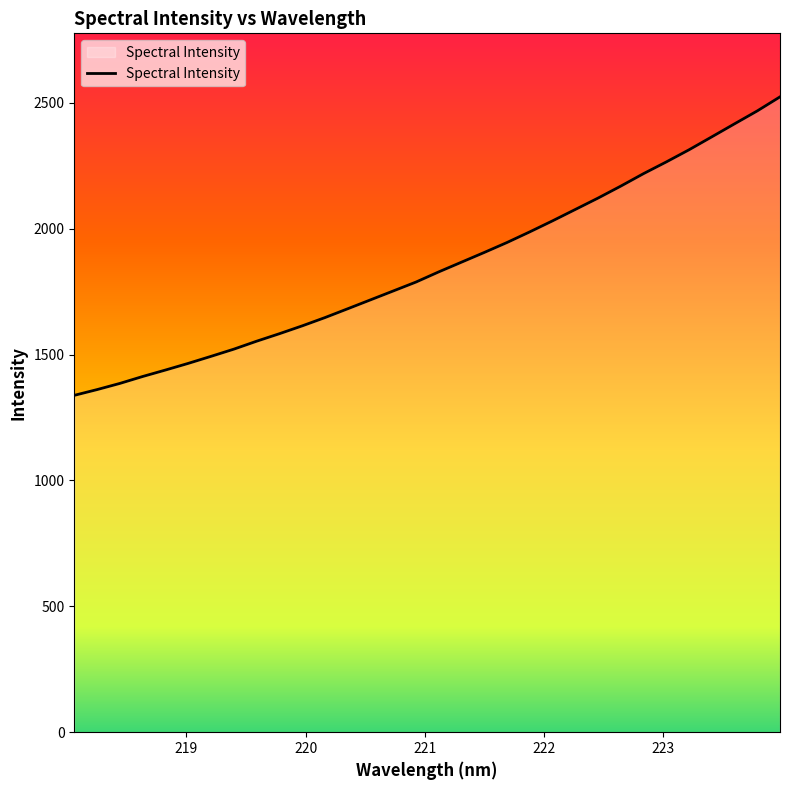

What is the smallest value displayed?

1337.9